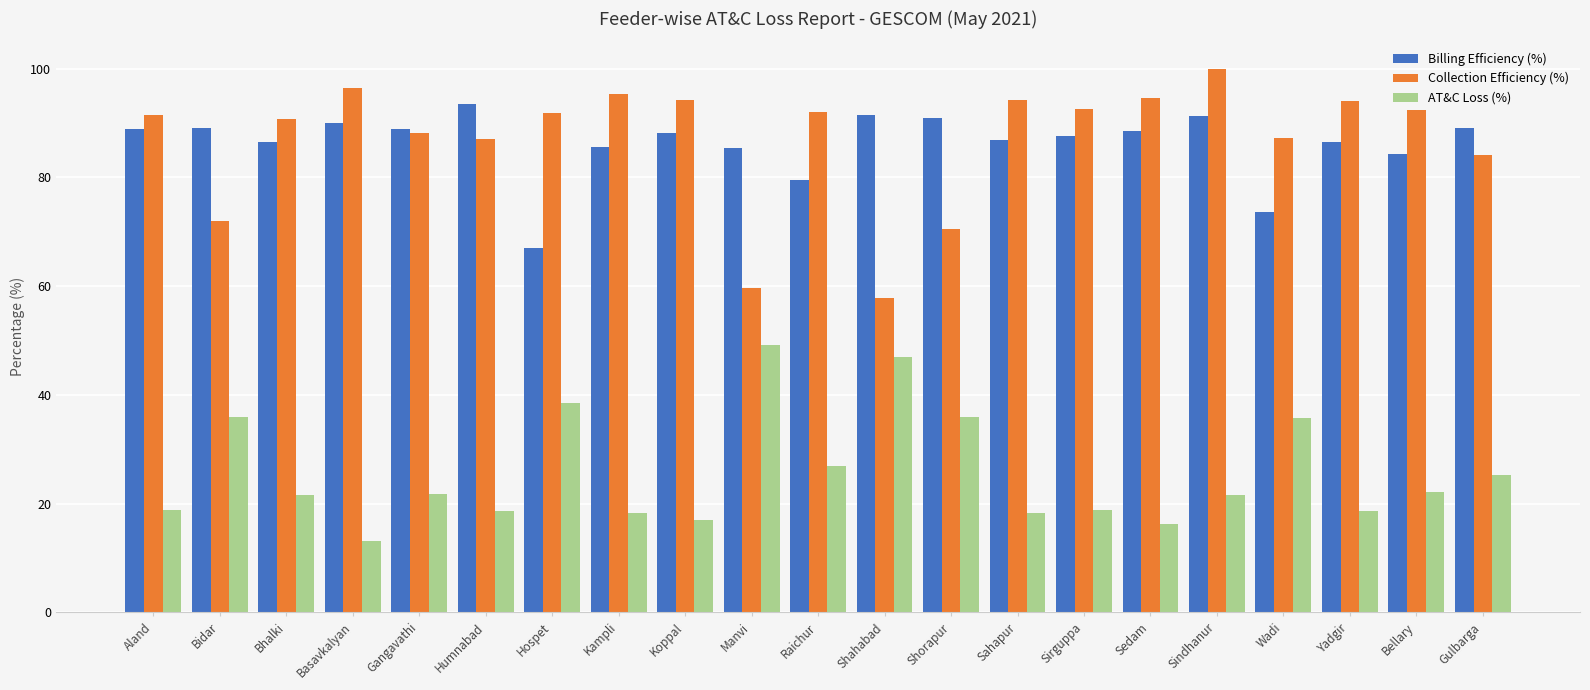

What is the label of the 2nd bar from the right?

Bellary